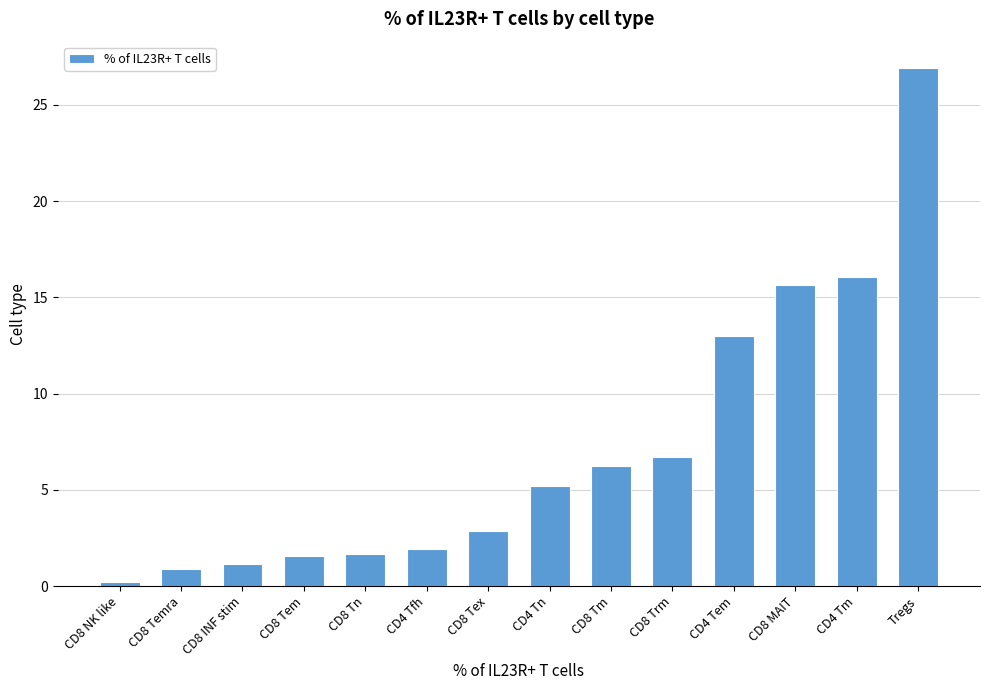

Reading left to right, list all the values displayed in this chart.

0.2	0.9	1.2	1.6	1.6	1.9	2.9	5.2	6.2	6.7	13.0	15.7	16.1	26.9